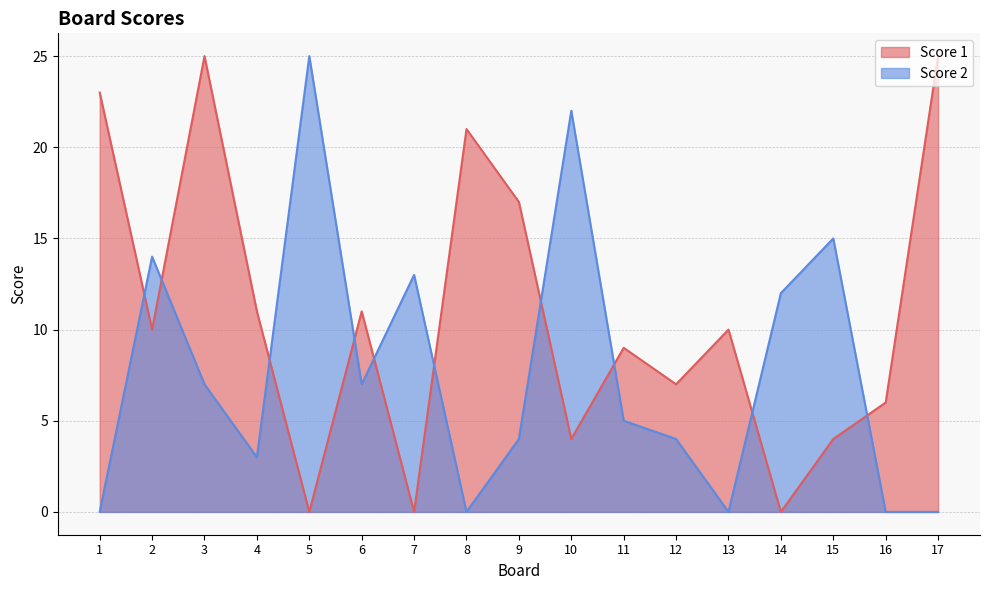

Rank the series by their average value, from highest to lowest.

Score 1, Score 2